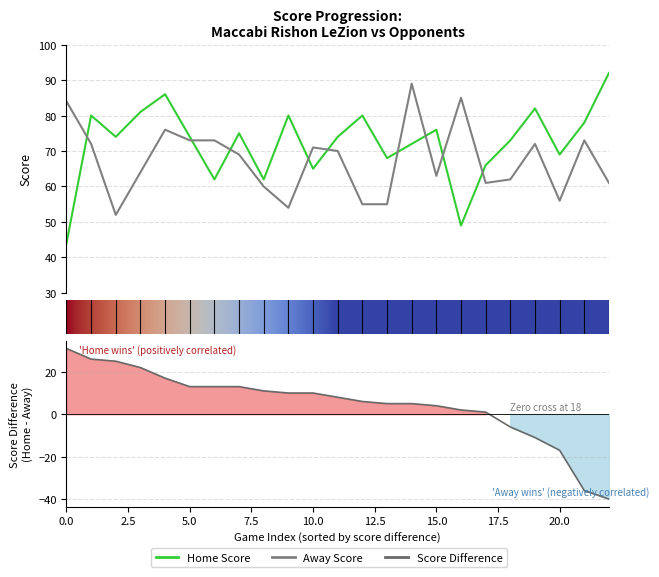

True or false: Away Score and Home Score intersect in this chart.

True